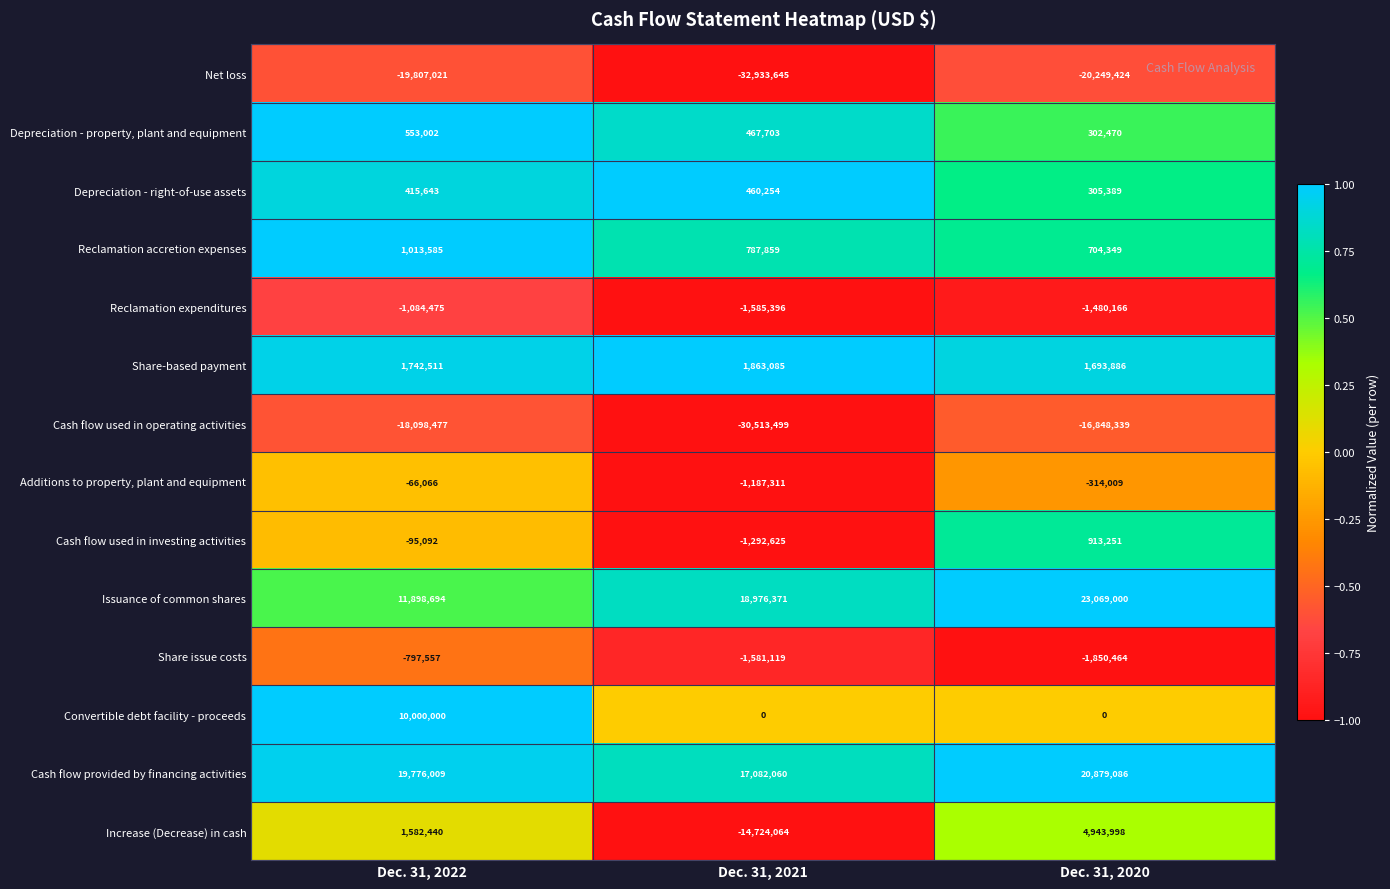

At which category is the sum across all series the highest?

Dec. 31, 2020